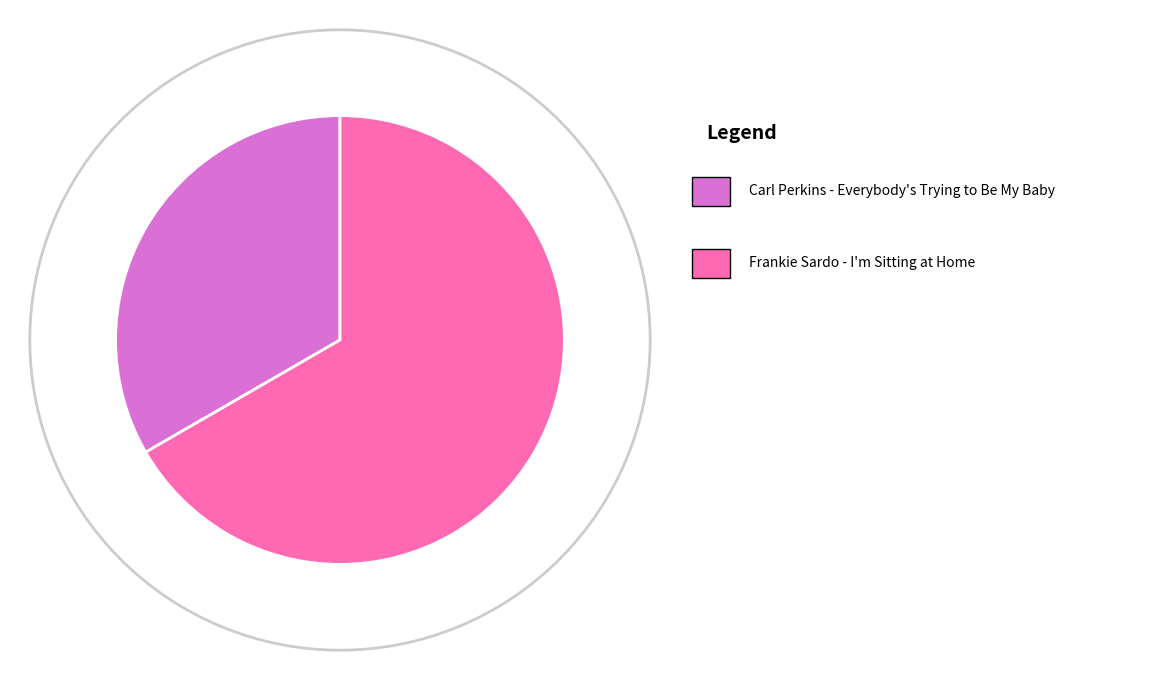

Is there a majority slice in this chart?

Yes